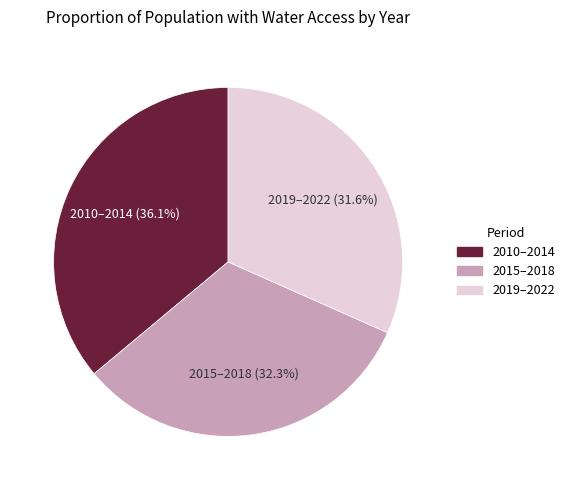

How many slices are in this pie chart?

3